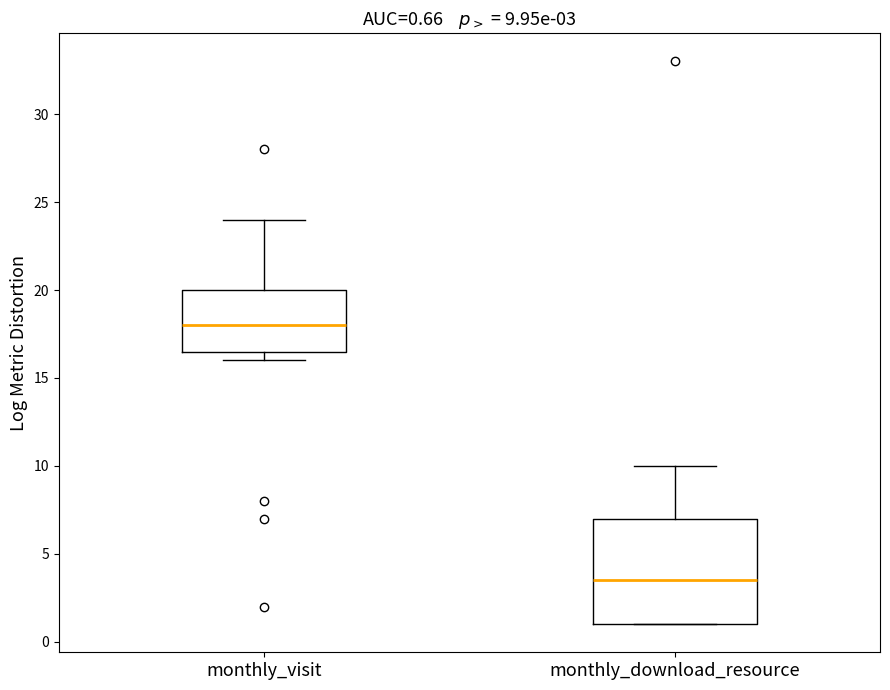

Comparing the boxes themselves (not the whiskers), which one is the tallest?

monthly_download_resource